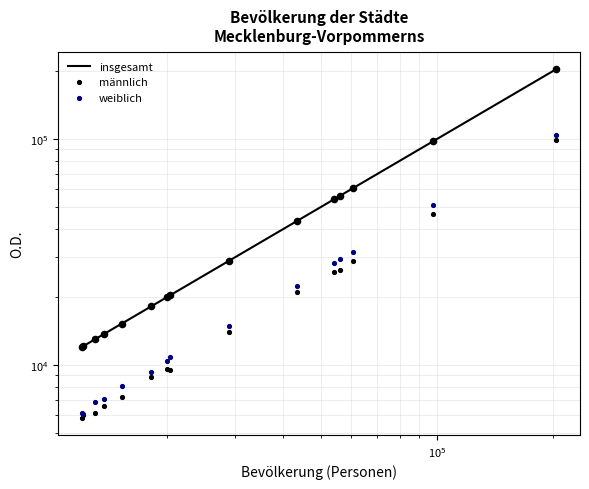

Is the value of weiblich at 8 greater than the value of männlich at 7?

Yes